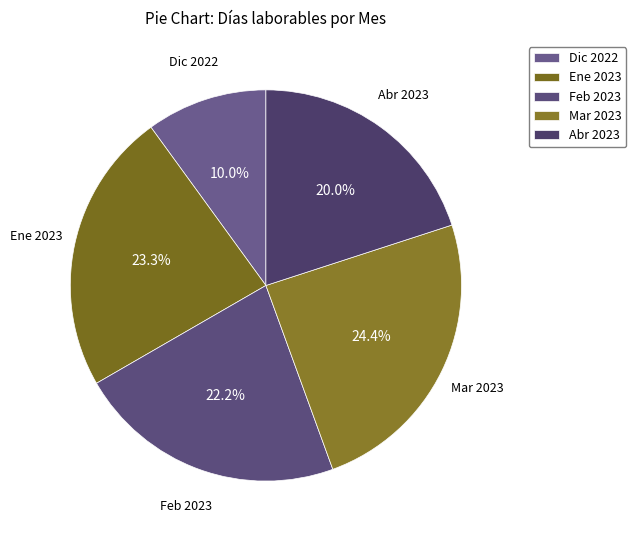

Which slice is the largest?

Mar 2023